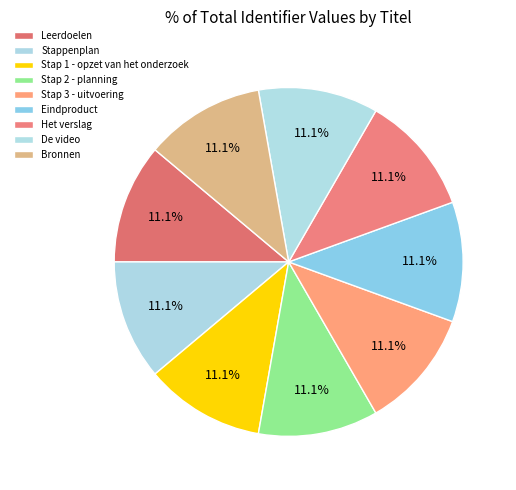

How many slices are in this pie chart?

9